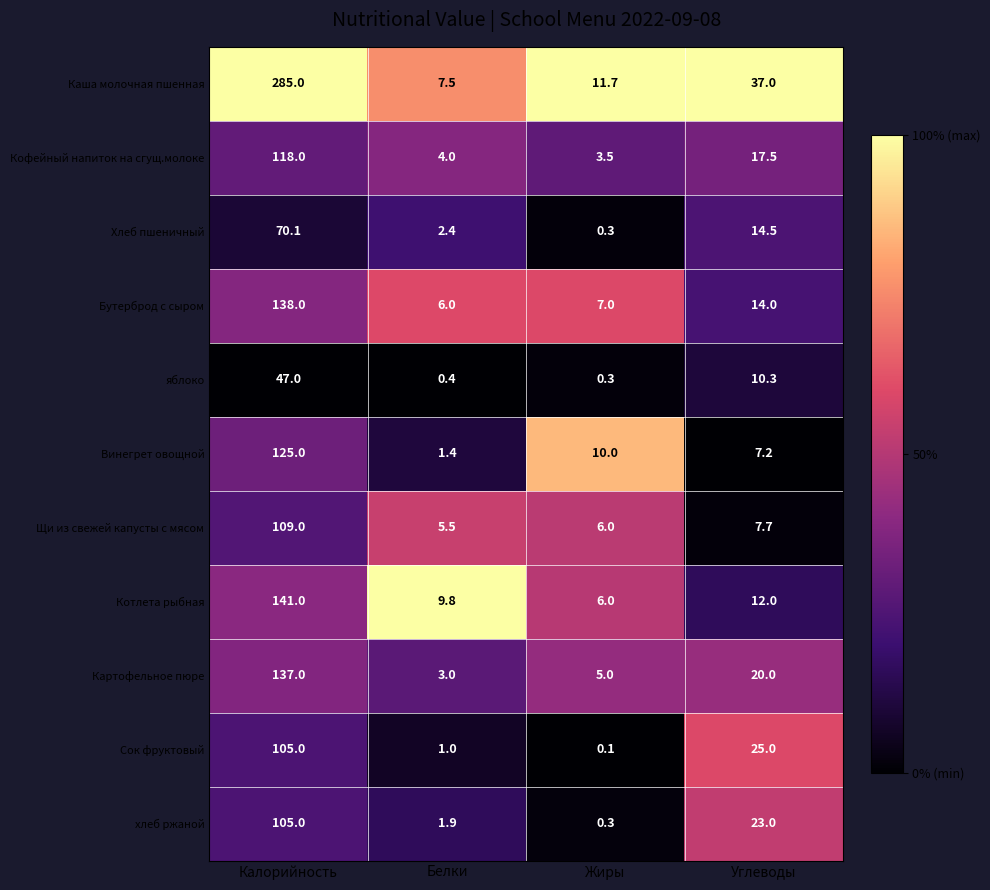

Count the number of categories in the chart.

4